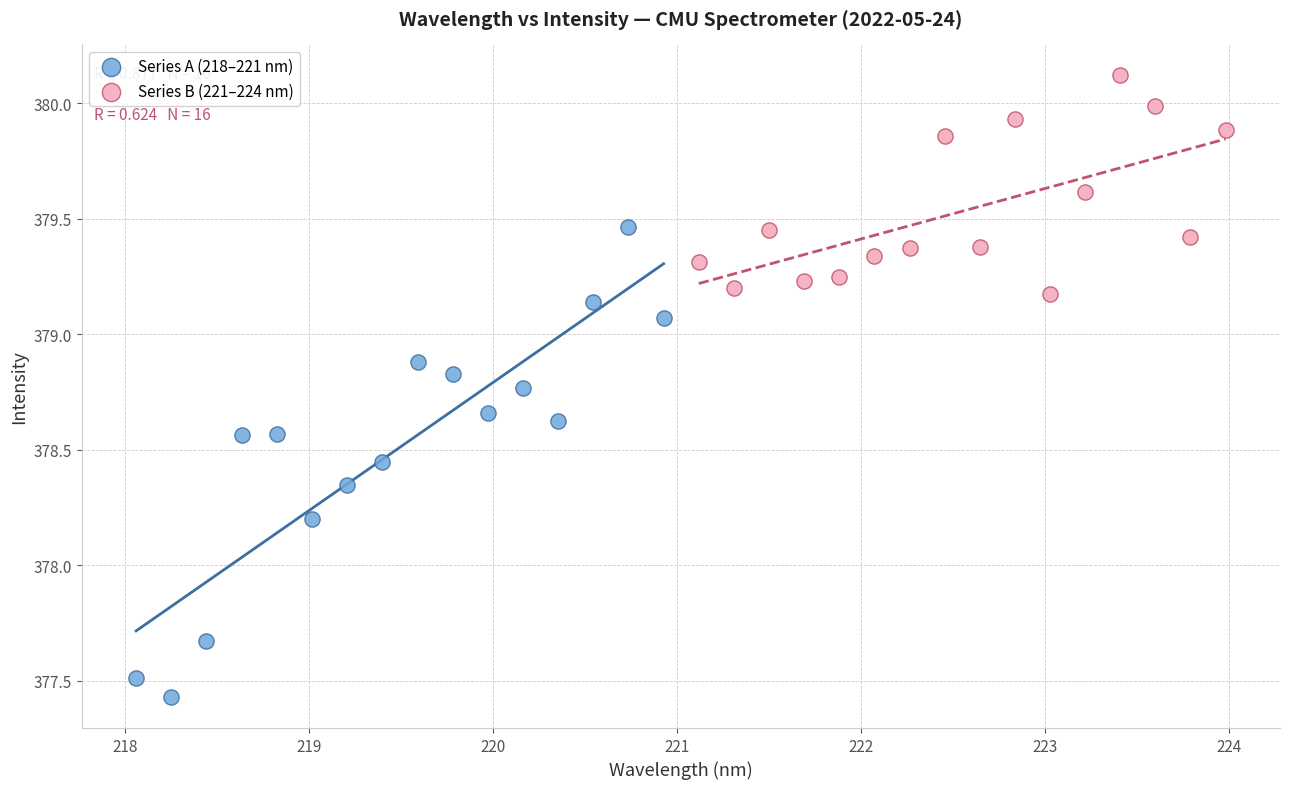

Which series has the largest Y range (max minus min)?

Series A (218–221 nm)